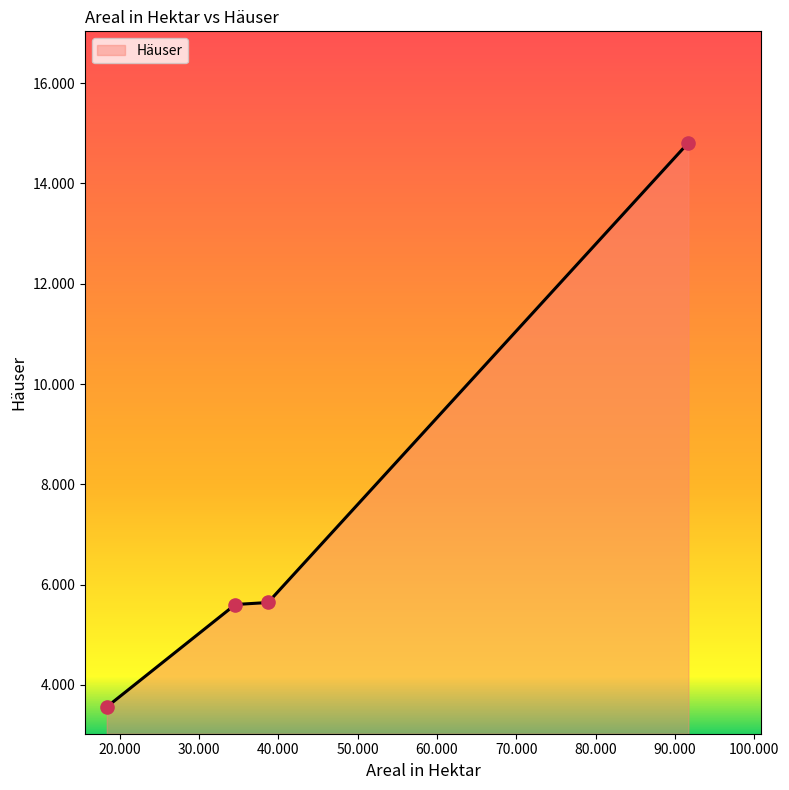

Is this an area chart (filled region under the line)?

Yes